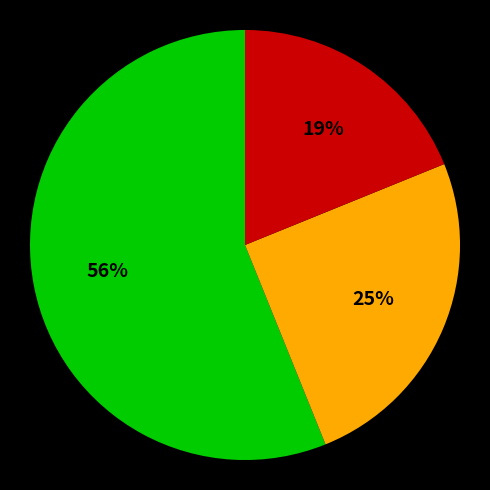

Does any single category account for the majority?

Yes